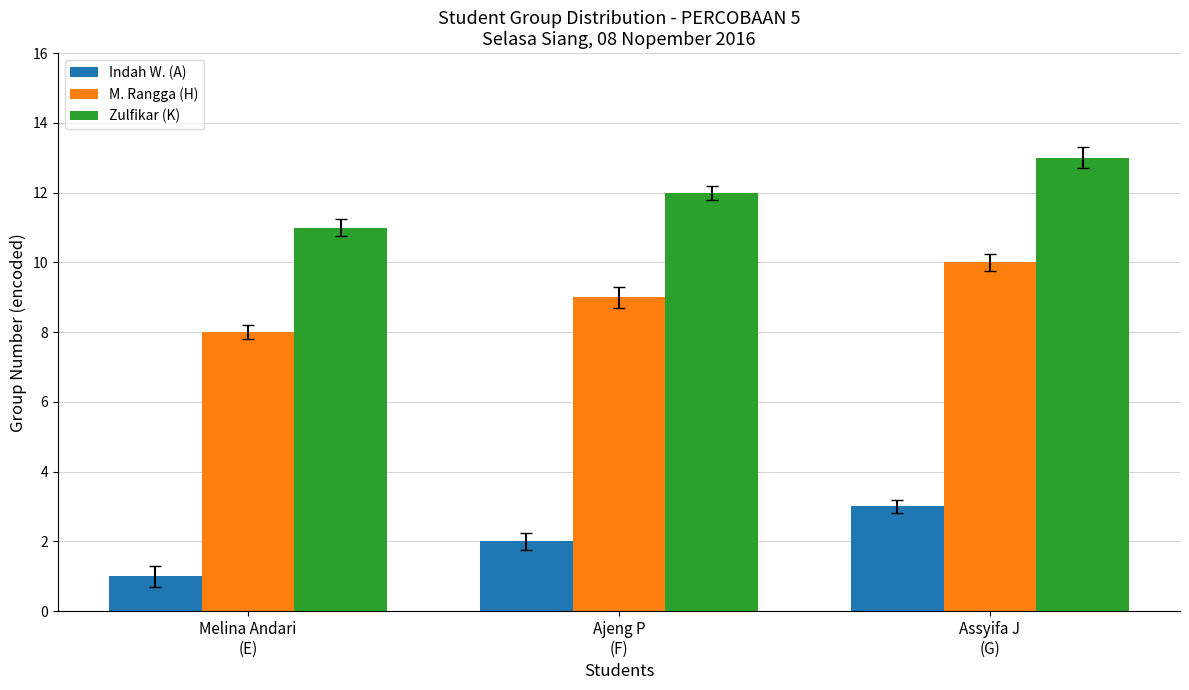

Rank the series by their maximum value, from lowest to highest.

Indah W. (A), M. Rangga (H), Zulfikar (K)